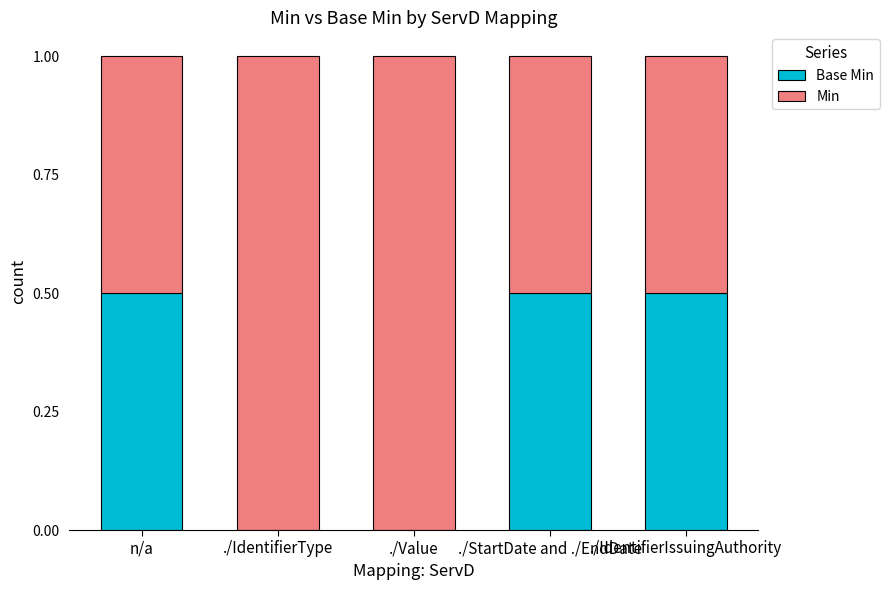

What is the total value across all series at ./StartDate and ./EndDate?

1.0